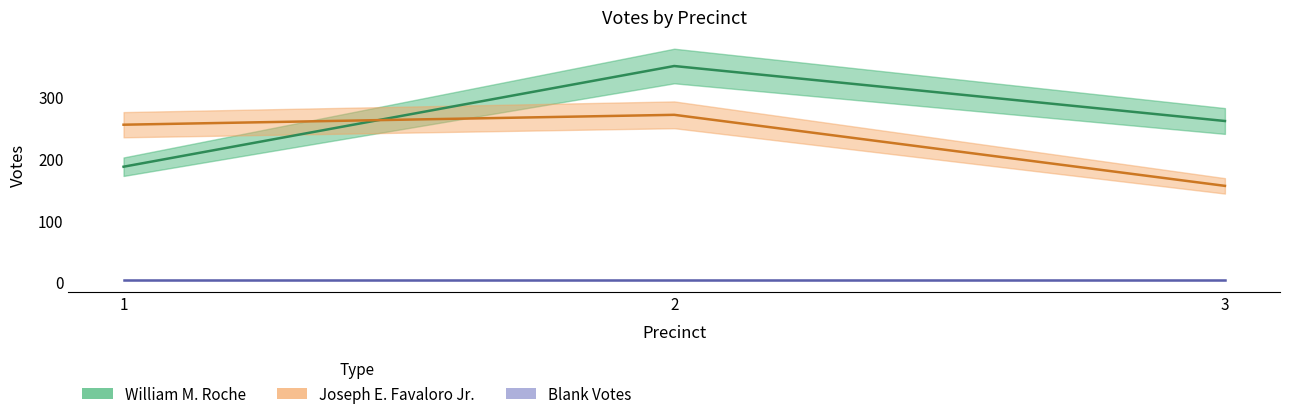

How many values in the William M. Roche series are below 261?

1